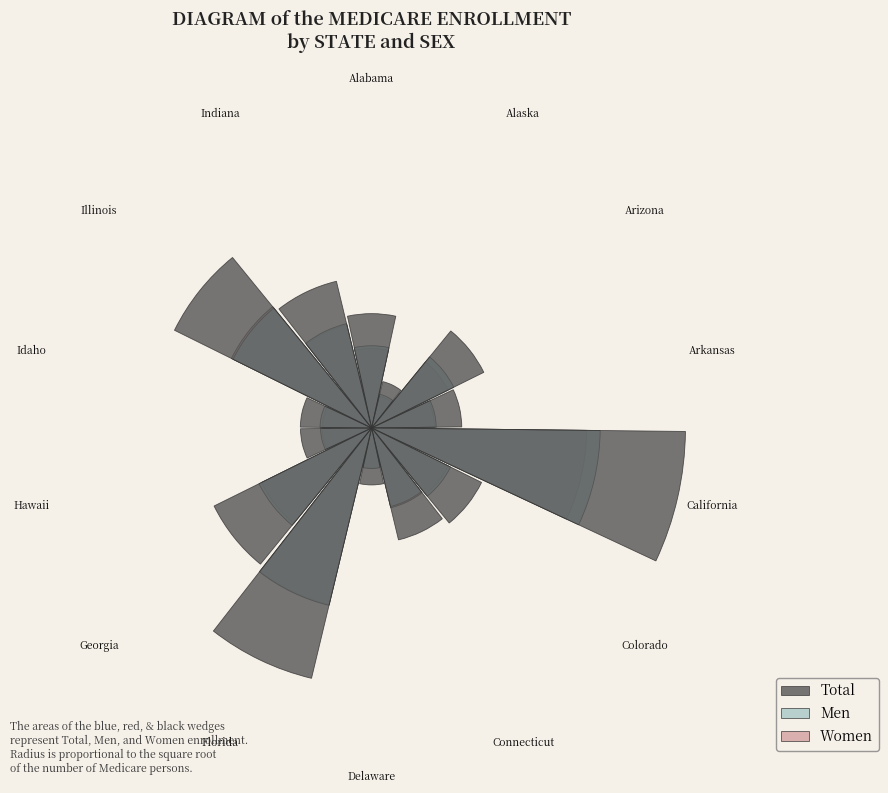

How many slices are in this pie chart?

14